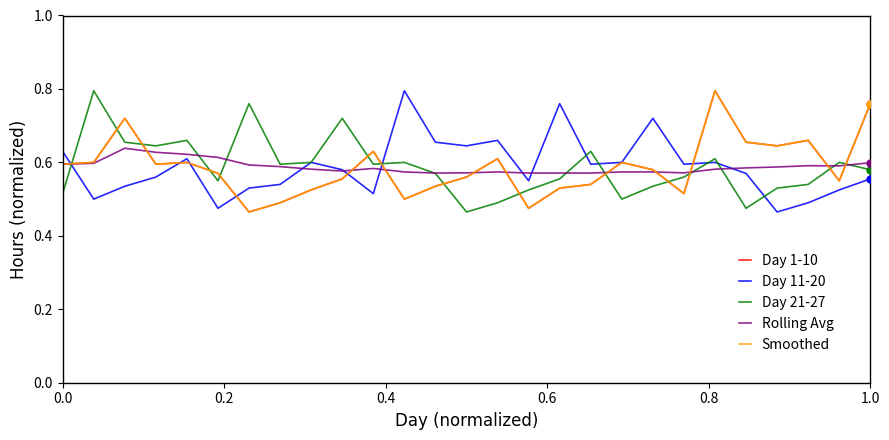

What is the maximum value shown in the chart?

0.8